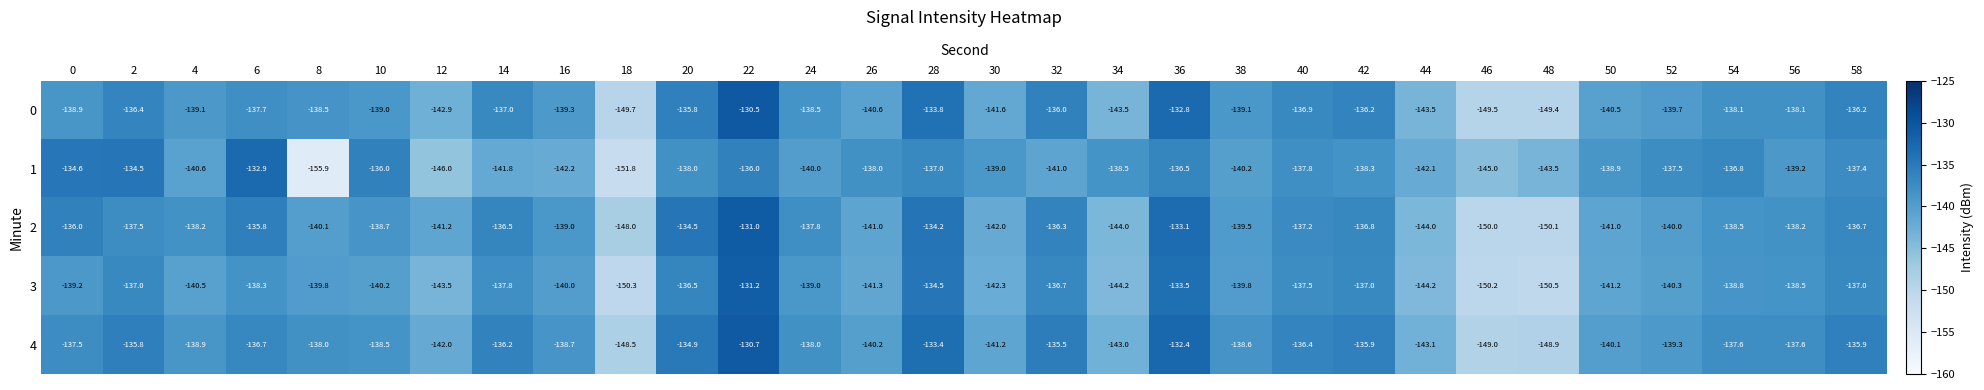

True or false: 2 has a value of -201.8 at 46.

False